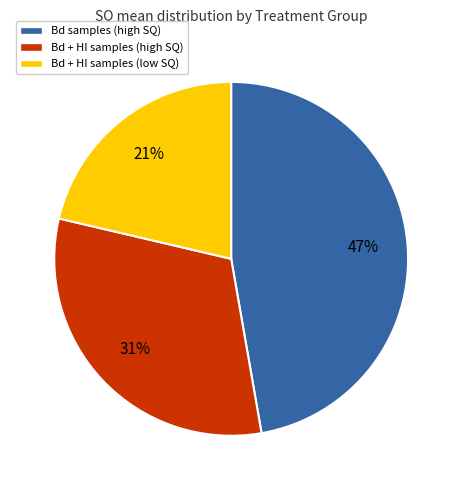

Does any single category account for the majority?

No